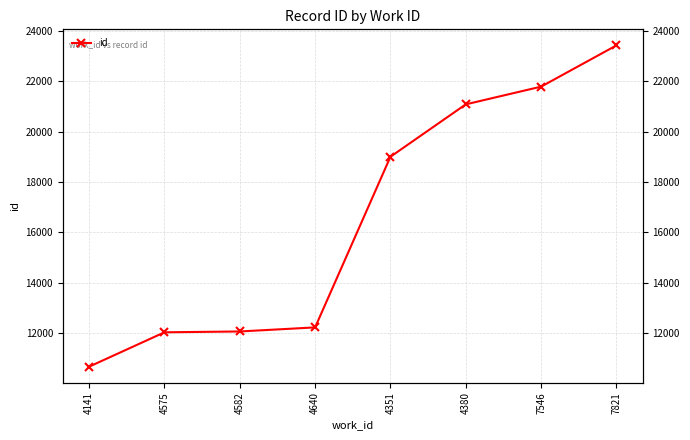

Reading right to left, list all the values displayed in this chart.

23430	21790	21086	19003	12219	12057	12024	10658